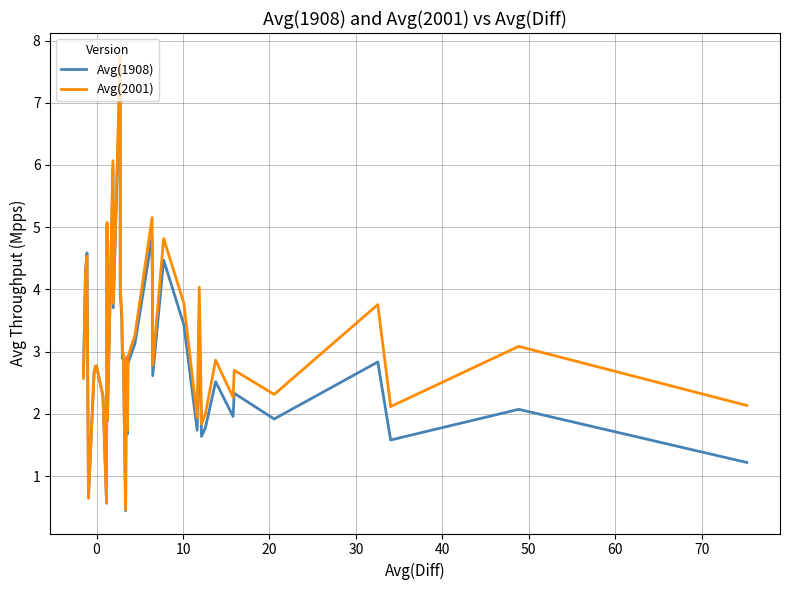

Which series has the widest spread of values?

Avg(2001)